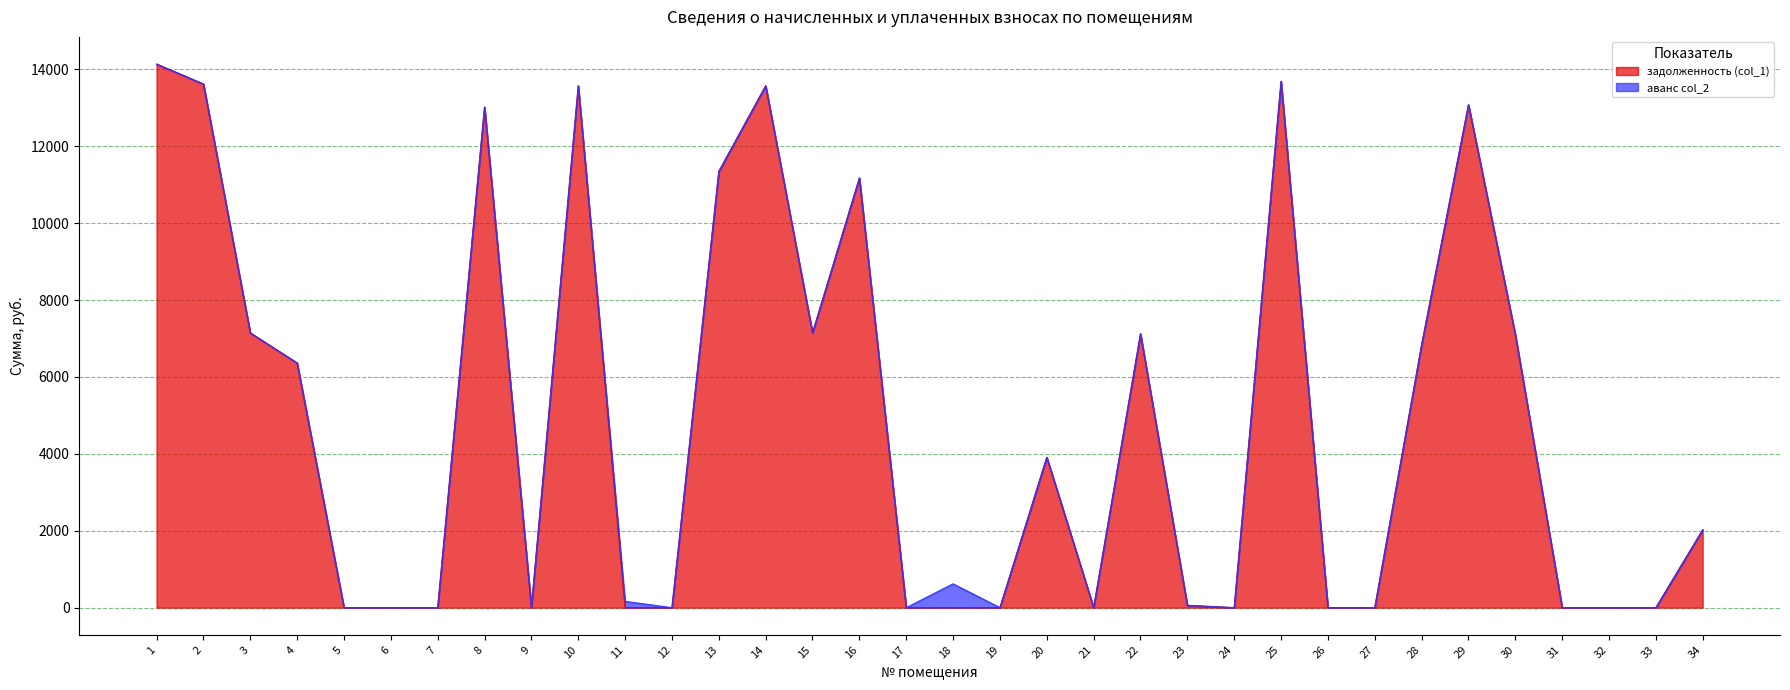

What is the total value across all series at 22?

7123.1